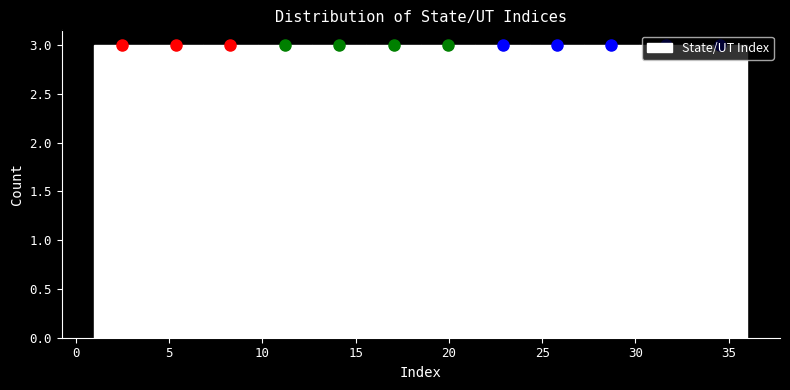

How tall is the bar that spans 12.5 to 15.5 on the x-axis? Neither the bar edges nor the heights are printed on the chart, so give them approximately, as read against the axes.

3